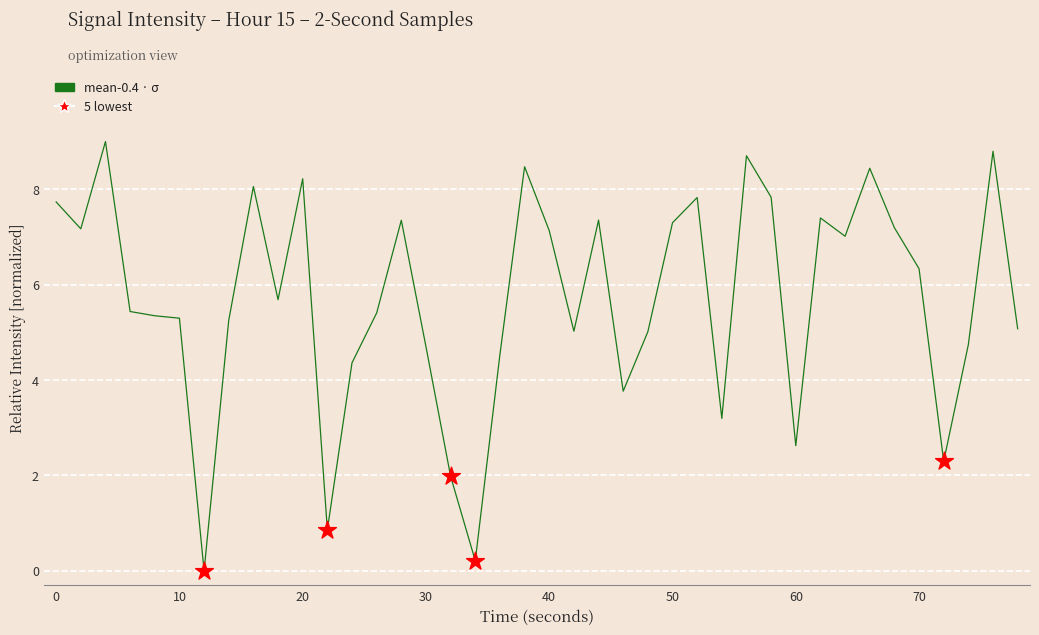

What is the maximum value shown in the chart?

9.0